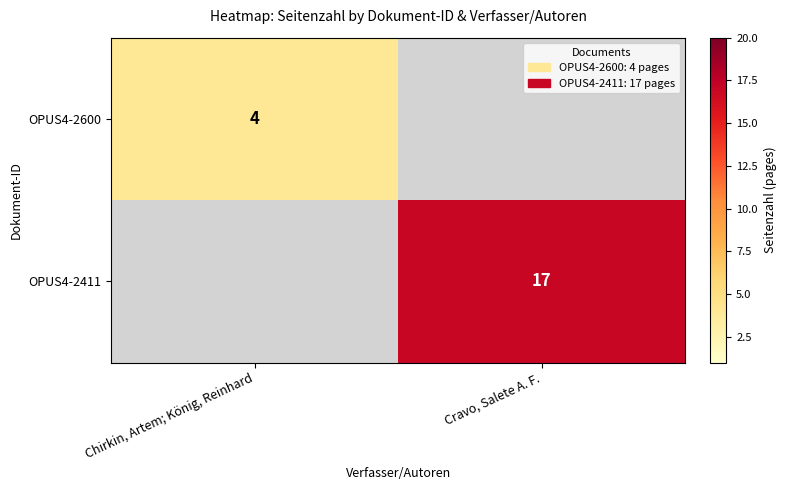

True or false: OPUS4-2600 has a value of 2 at Chirkin, Artem; König, Reinhard.

False